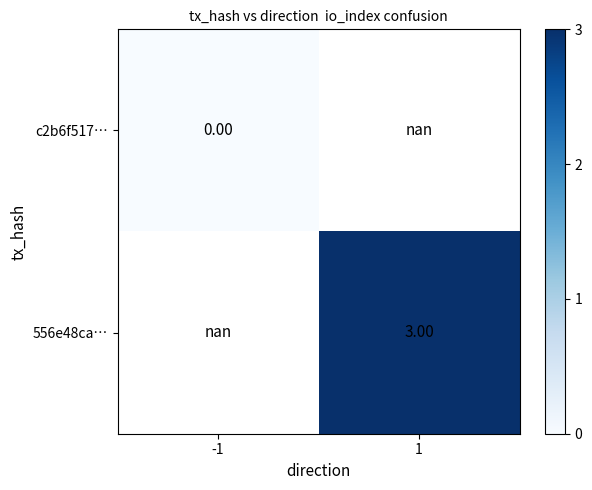

Rank the series by their average value, from lowest to highest.

c2b6f517…, 556e48ca…